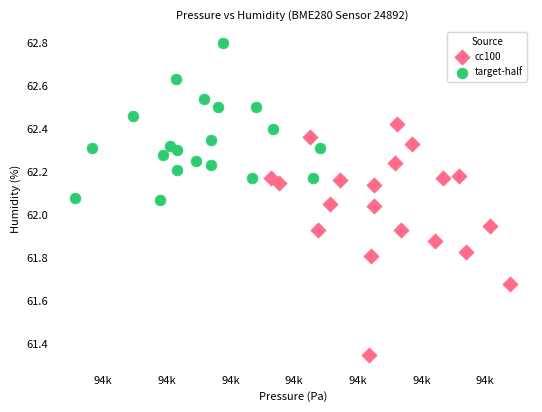

Which series has the largest Y range (max minus min)?

cc100